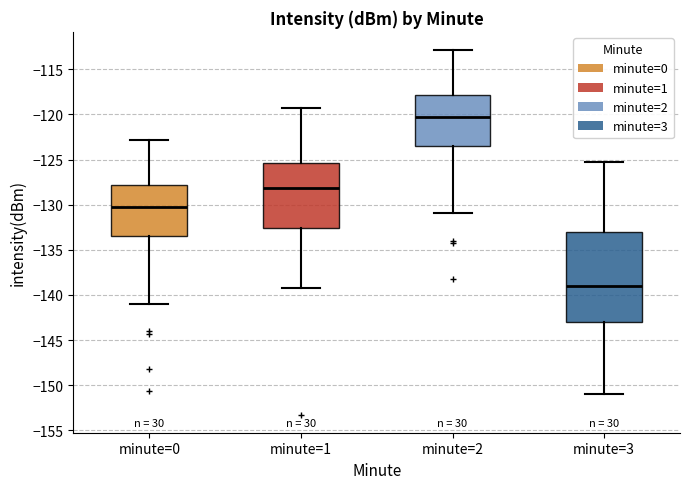

Reading left to right, read every box against the y-axis: the position of its median line, the range the box covers, and the ends of its whiskers. The values are not printed on the chart, so give them approximately, as read against the axis.

minute=0: median -130.5, box -133.5 to -128.0, whiskers -141.0 to -123.0
minute=1: median -128.0, box -132.5 to -125.5, whiskers -139.0 to -119.5
minute=2: median -120.5, box -123.5 to -118.0, whiskers -131.0 to -113.0
minute=3: median -139.0, box -143.0 to -133.0, whiskers -151.0 to -125.5